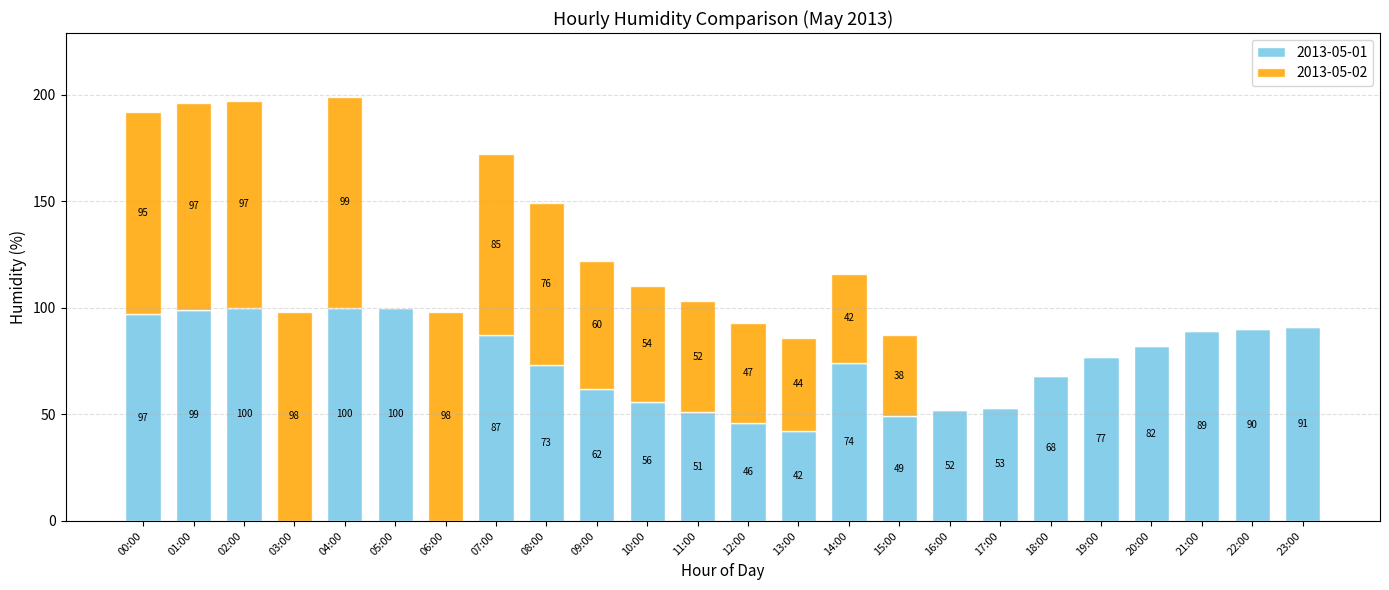

The value of 2013-05-01 at 04:00 is 39. True or false?

False